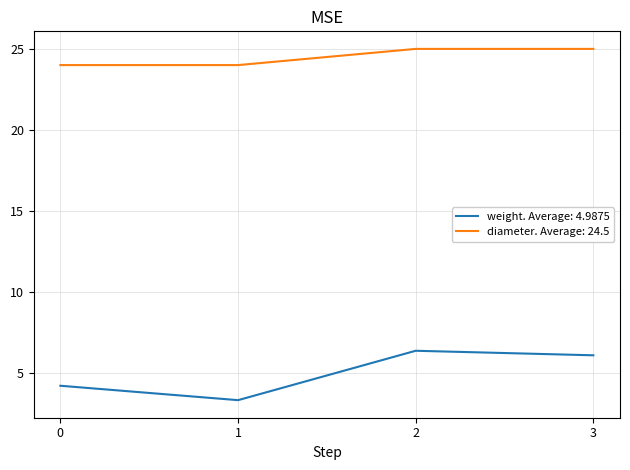

What is the maximum value for diameter. Average: 24.5?

25.0